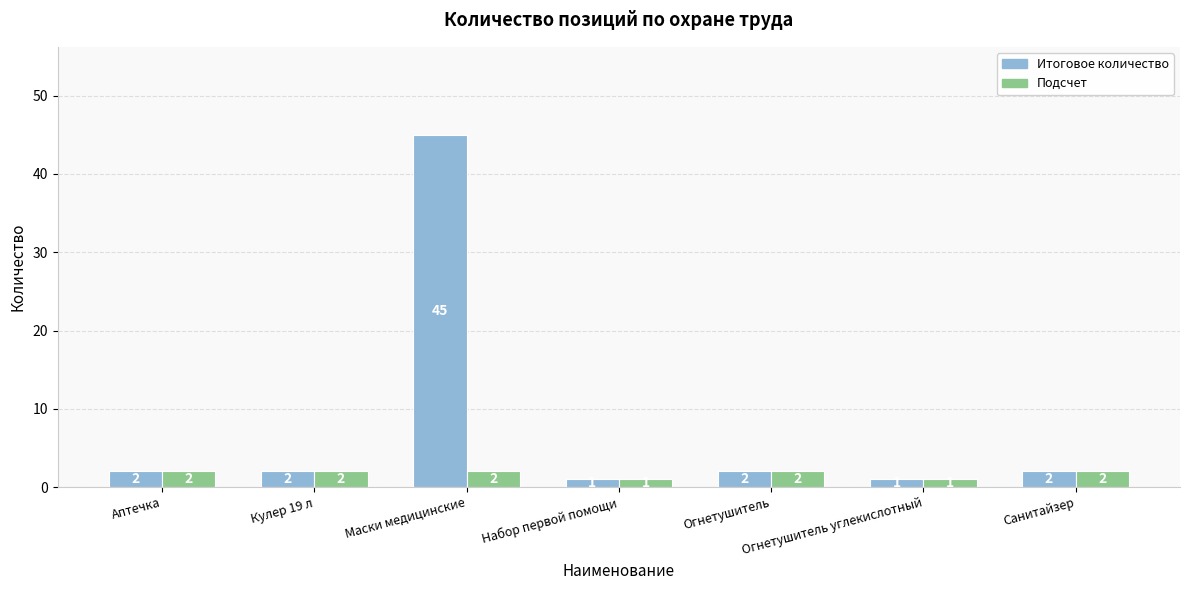

How many data points in Итоговое количество are less than 2?

2